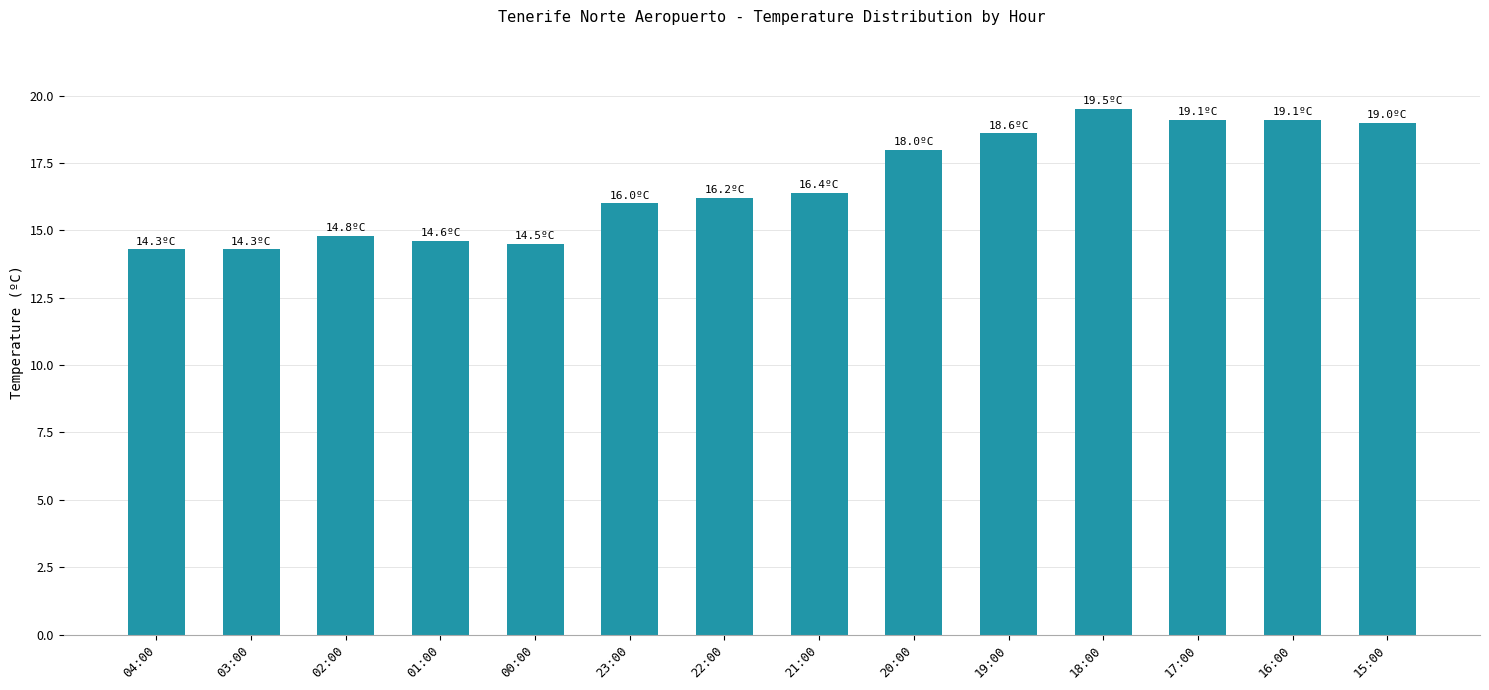

Reading left to right, extract all data points from this chart.

04:00=14.3	03:00=14.3	02:00=14.8	01:00=14.6	00:00=14.5	23:00=16.0	22:00=16.2	21:00=16.4	20:00=18.0	19:00=18.6	18:00=19.5	17:00=19.1	16:00=19.1	15:00=19.0